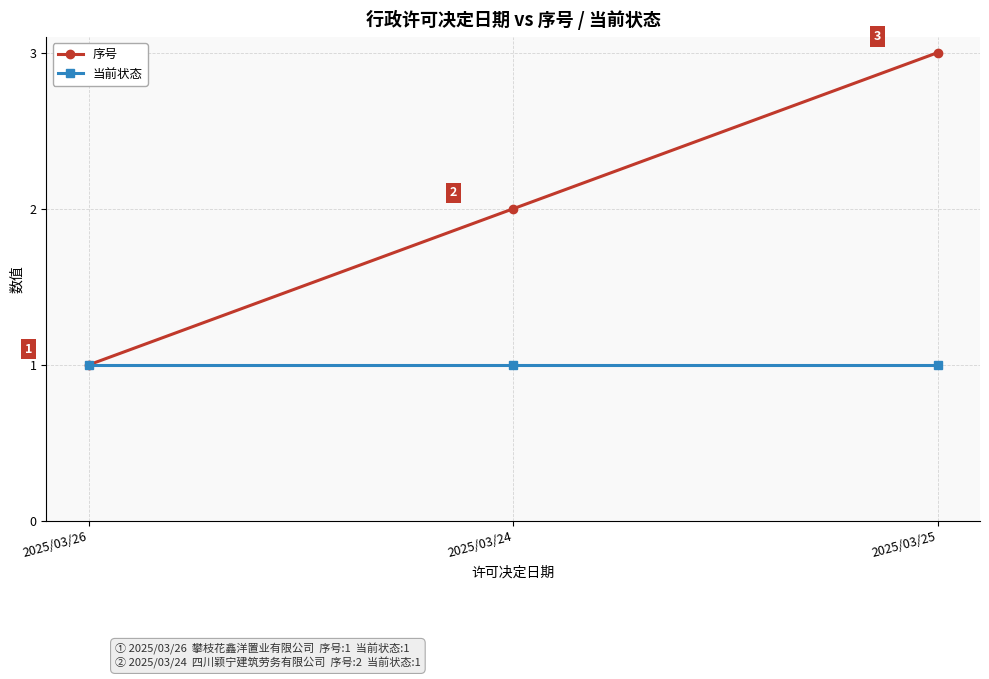

What is the label of the 1st point from the left?

2025/03/26